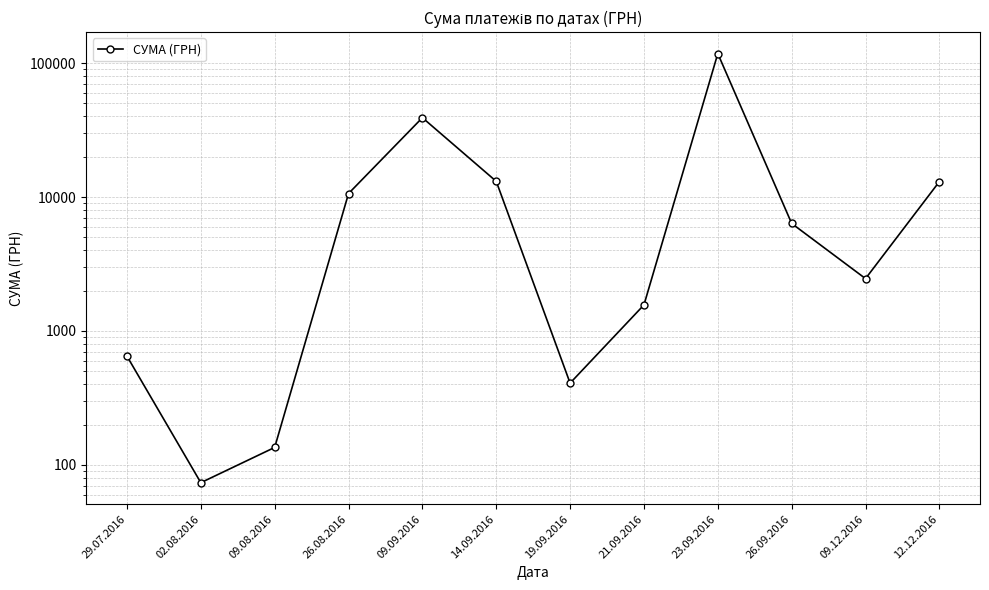

What is the ratio of the value at 26.09.2016 to the value at 23.09.2016?

0.1